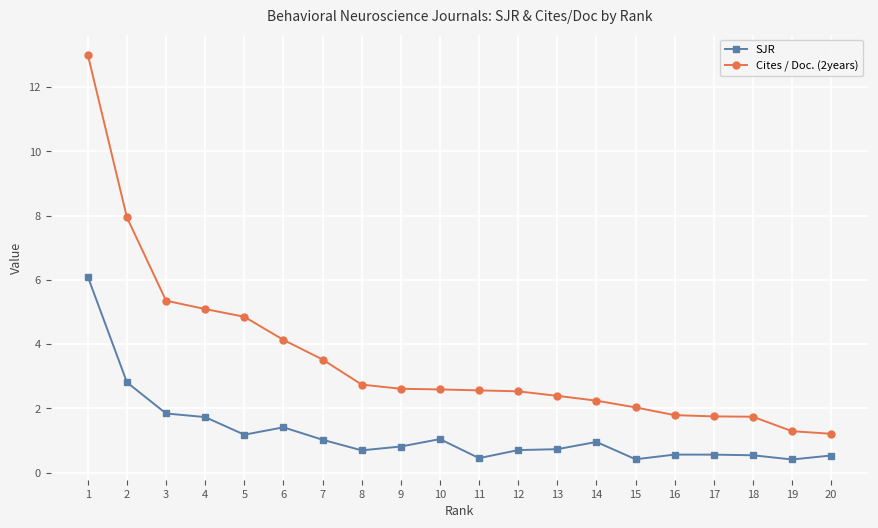

Is it true that SJR equals 6.1 at 1?

True